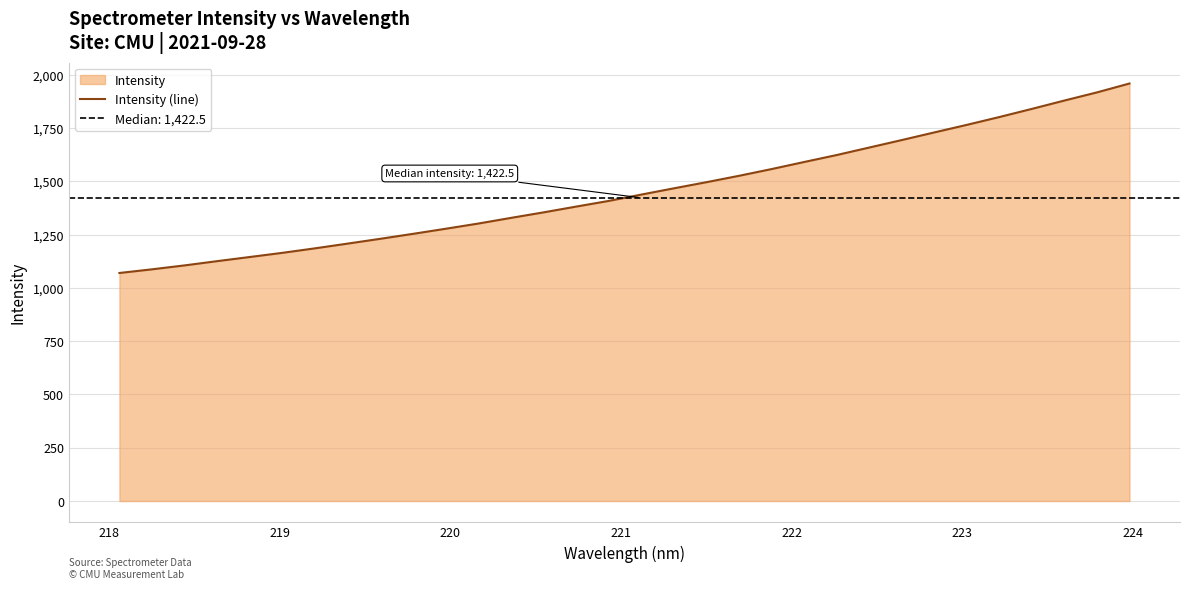

What is the maximum value for Intensity (line)?

1958.7